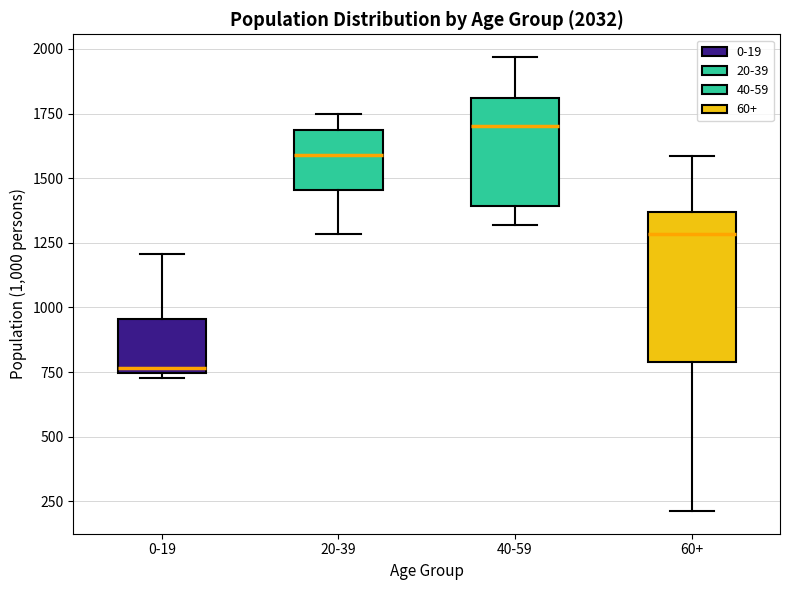

Which box has the highest median line?

40-59